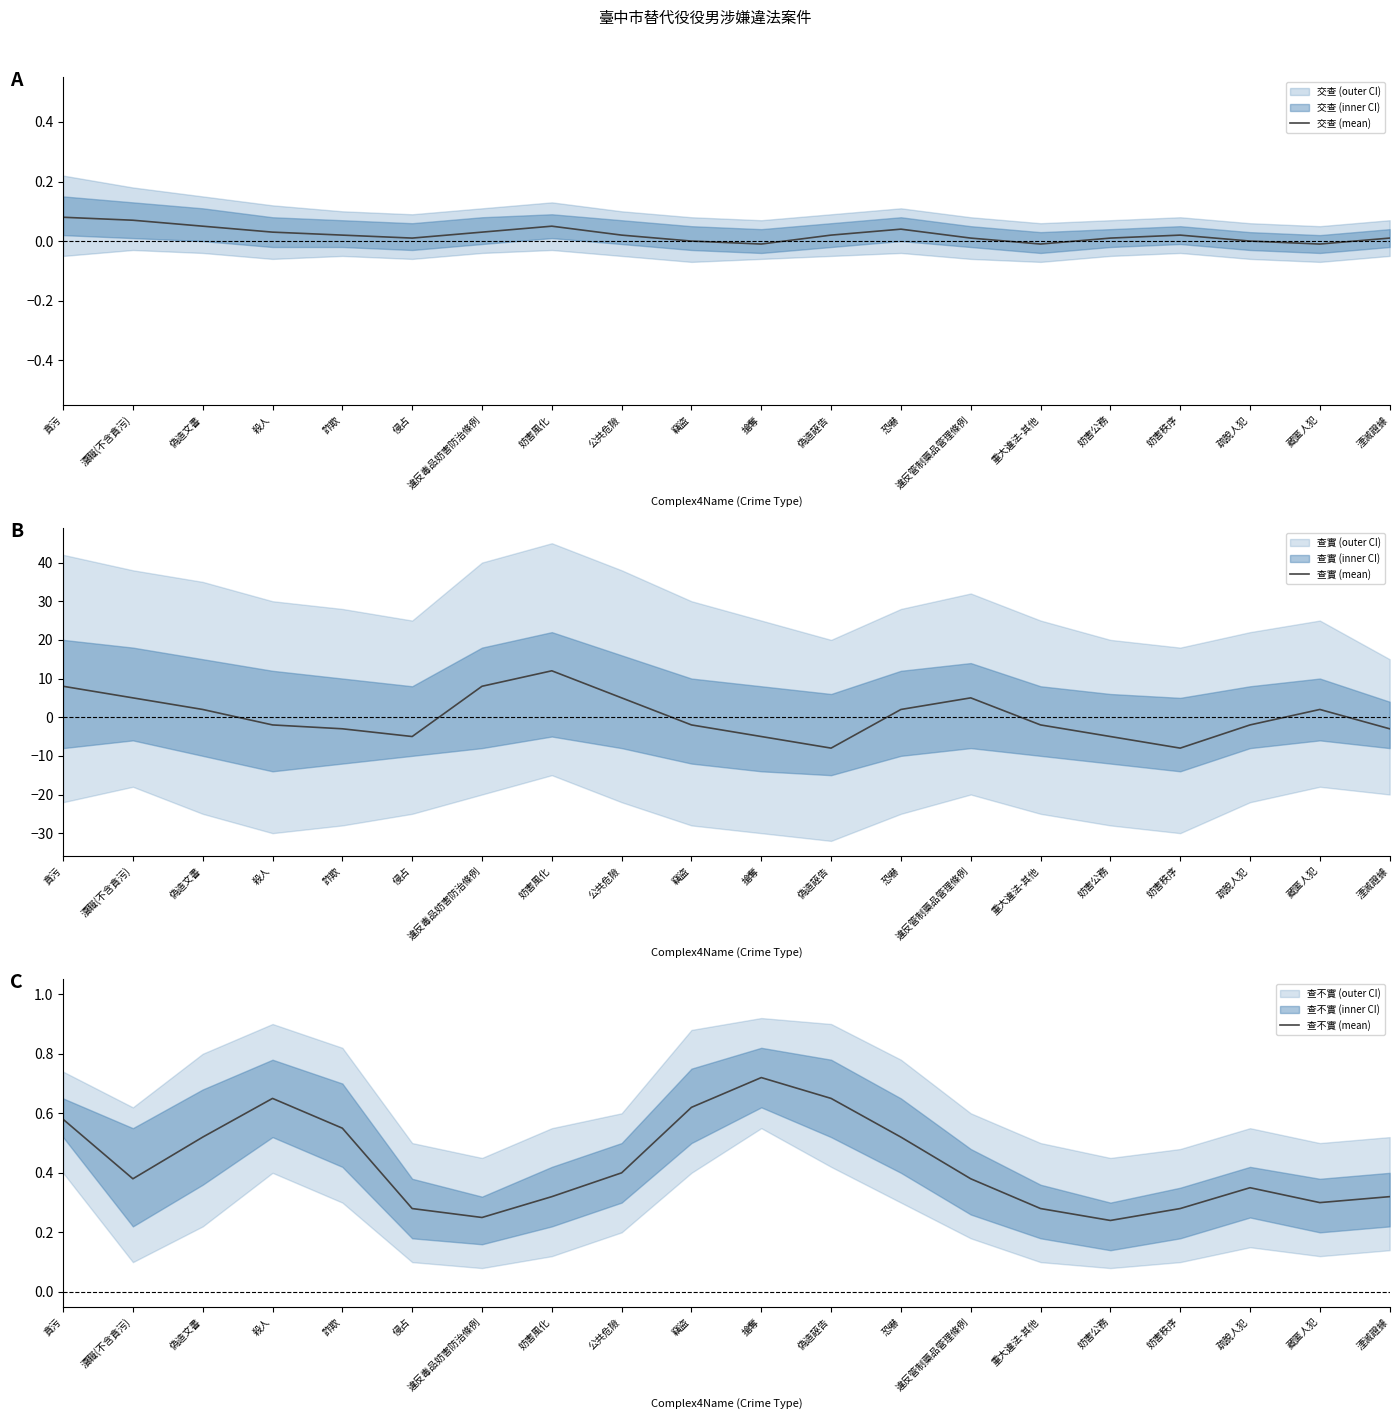

What is the label of the 19th point from the right?

瀆職(不含貪污)